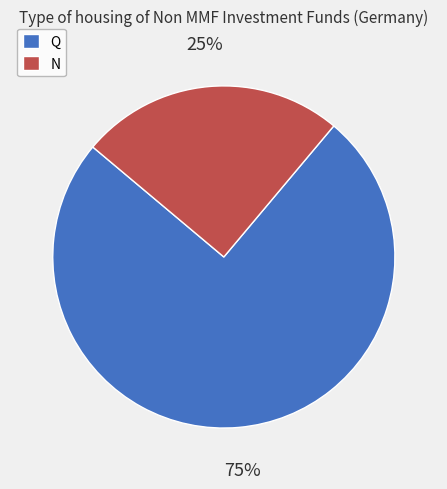

How many segments does this pie chart have?

2